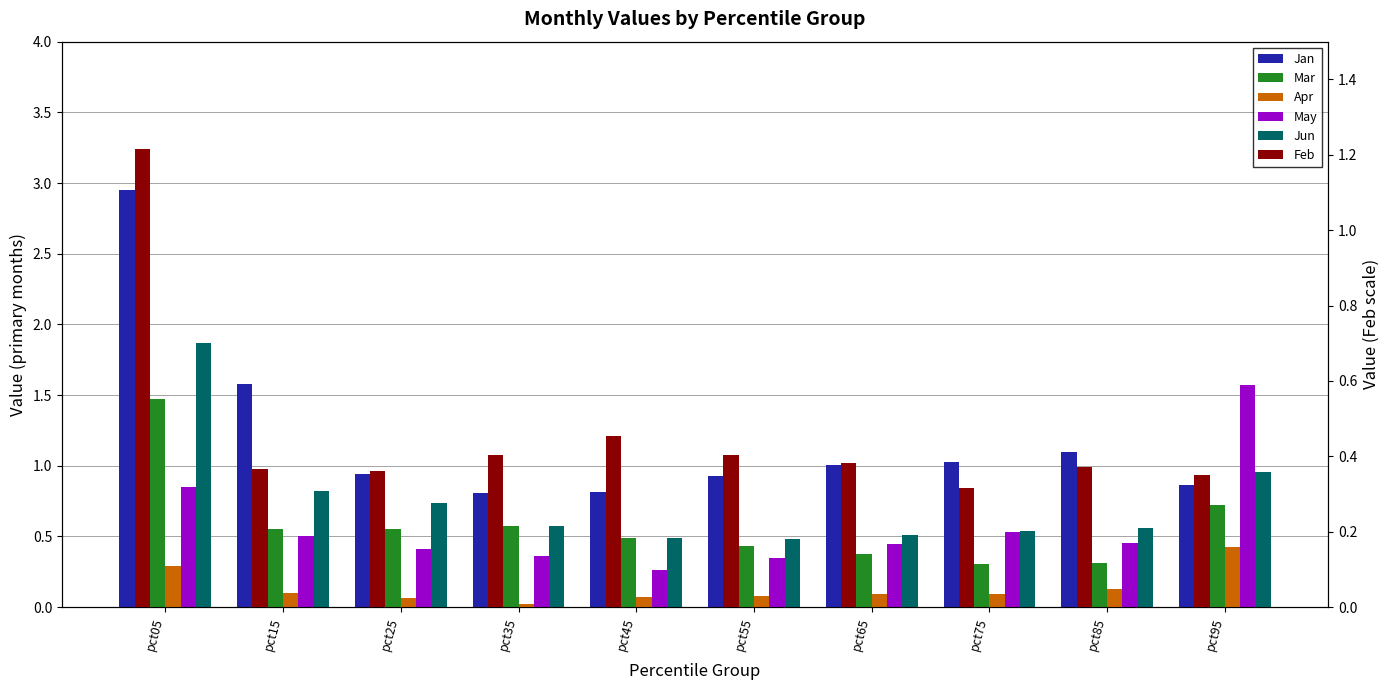

Which series has the widest spread of values?

Jan